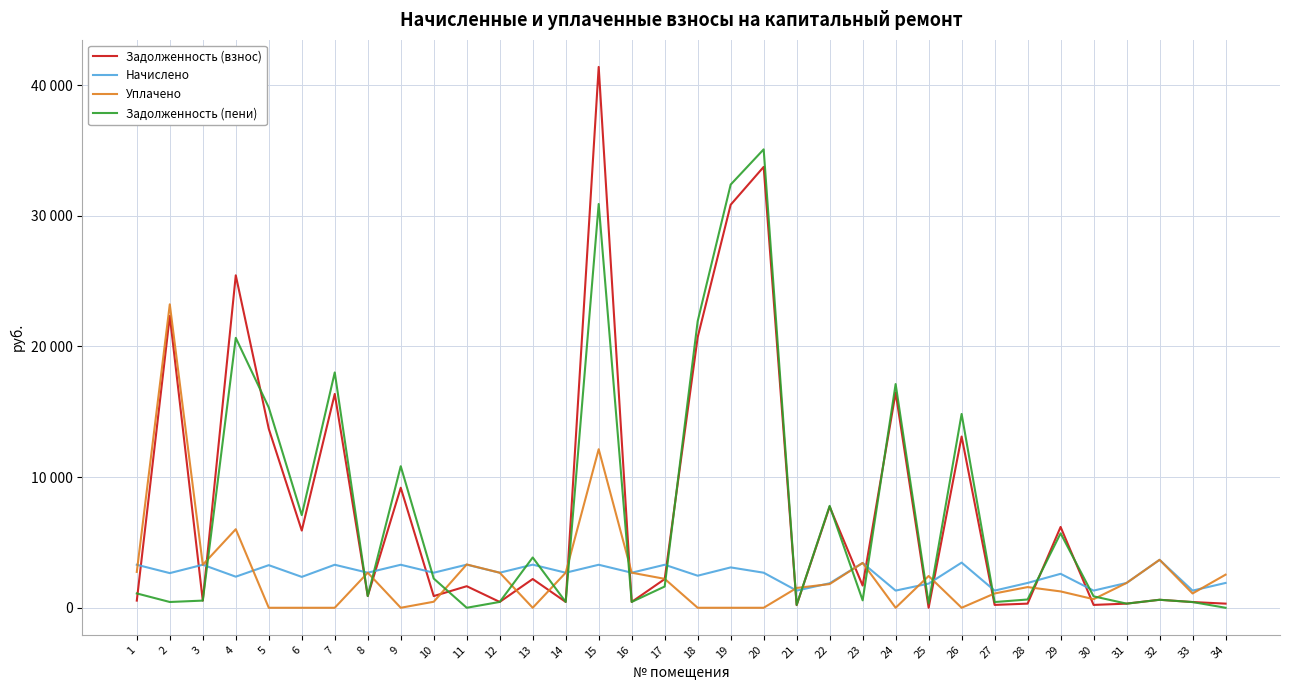

What are all the series names shown in the legend?

Задолженность (взнос), Начислено, Уплачено, Задолженность (пени)